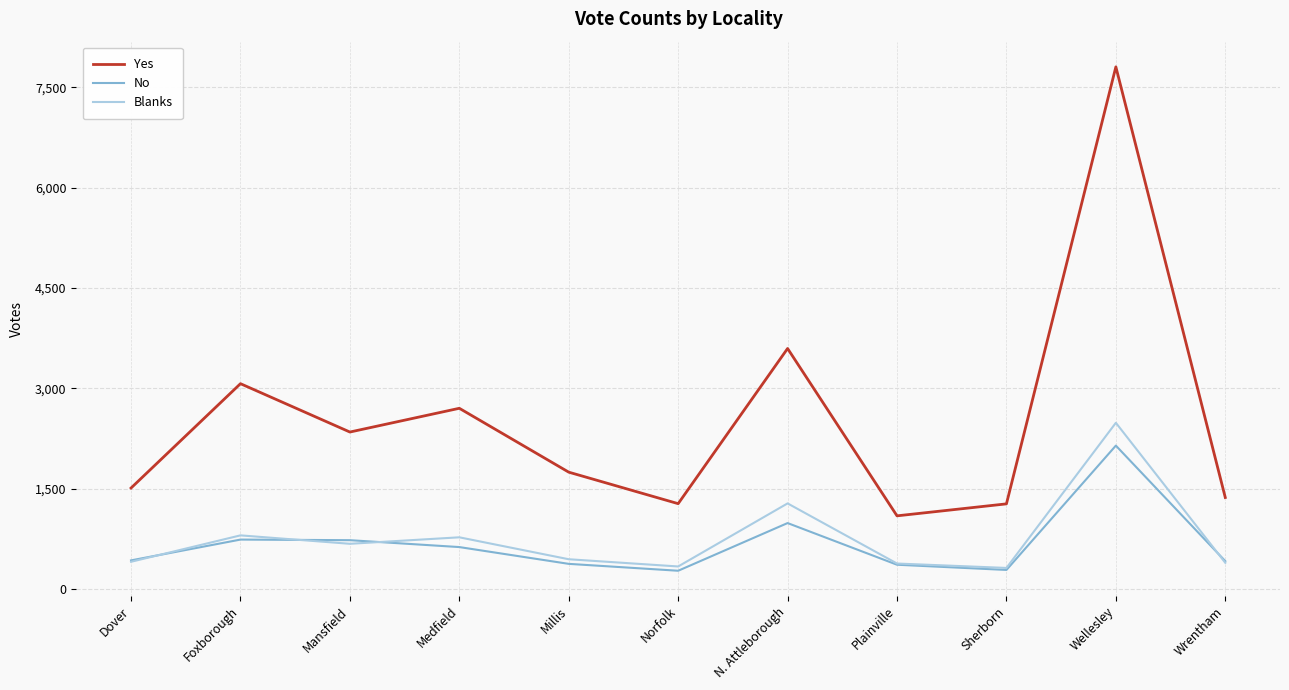

Is it true that Yes equals 664 at Plainville?

False